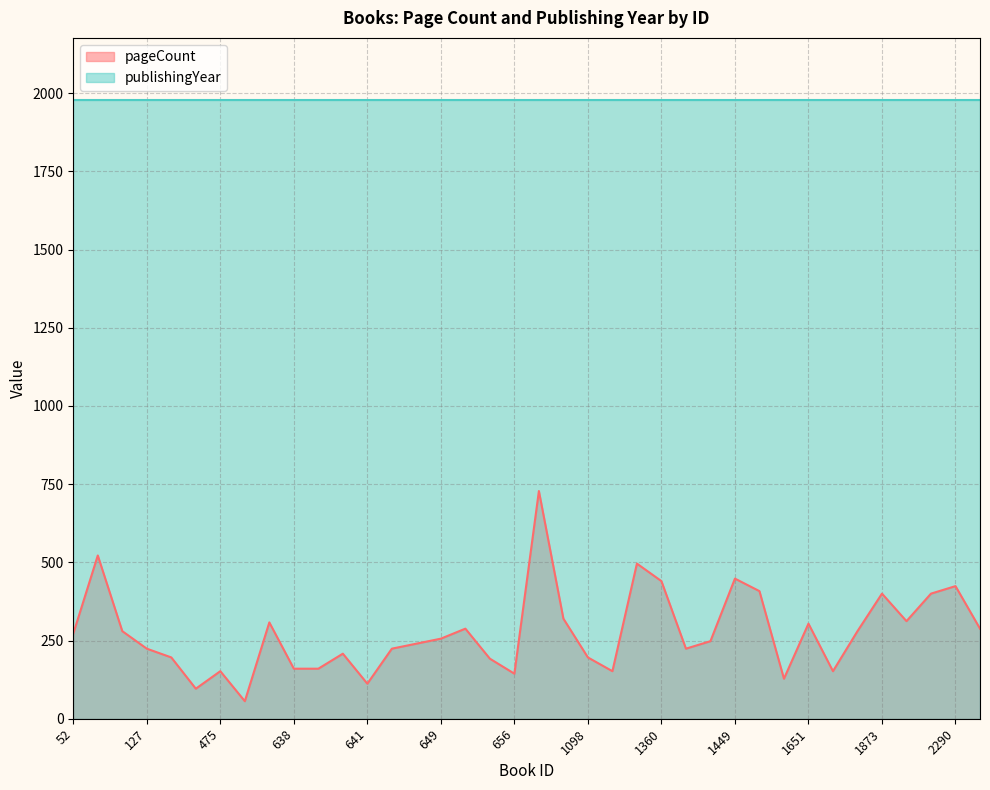

What is the change in value from 1701 to 2290?

+272